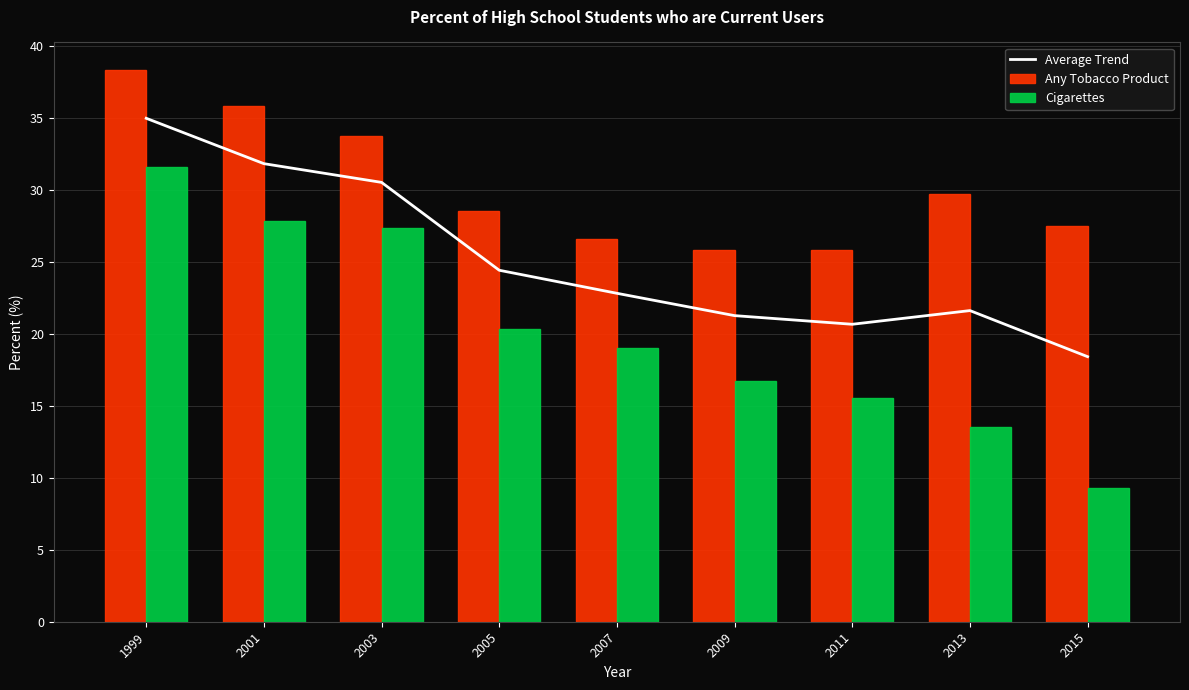

At which category is the sum across all series the highest?

1999